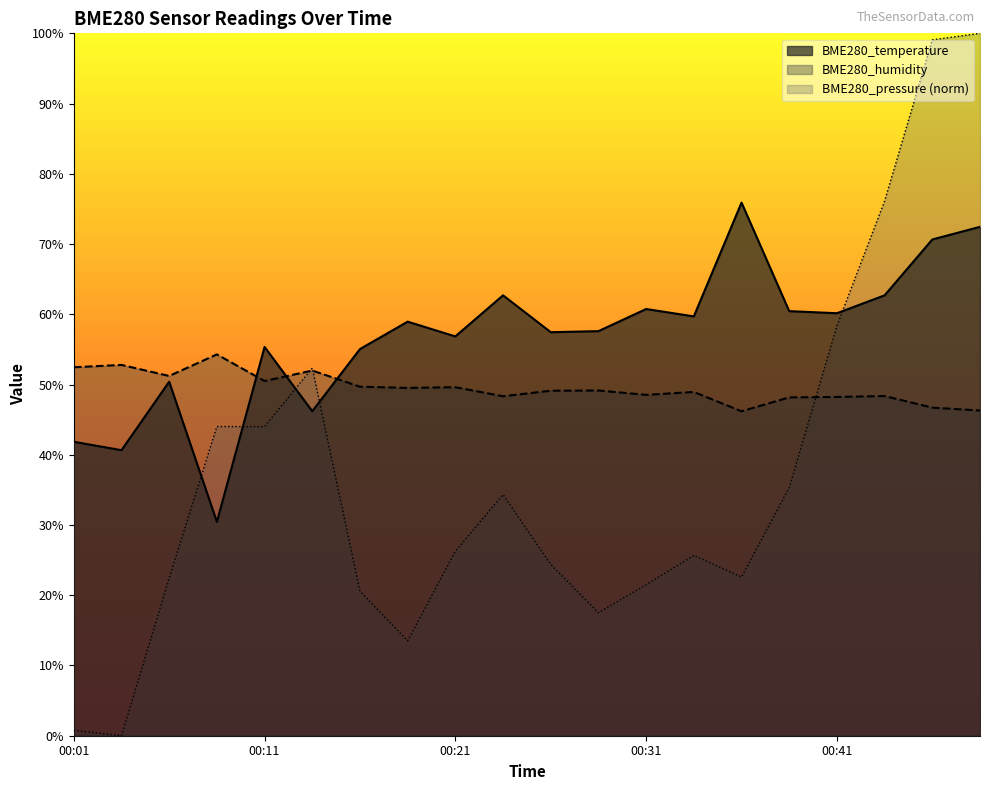

Count the number of categories in the chart.

20